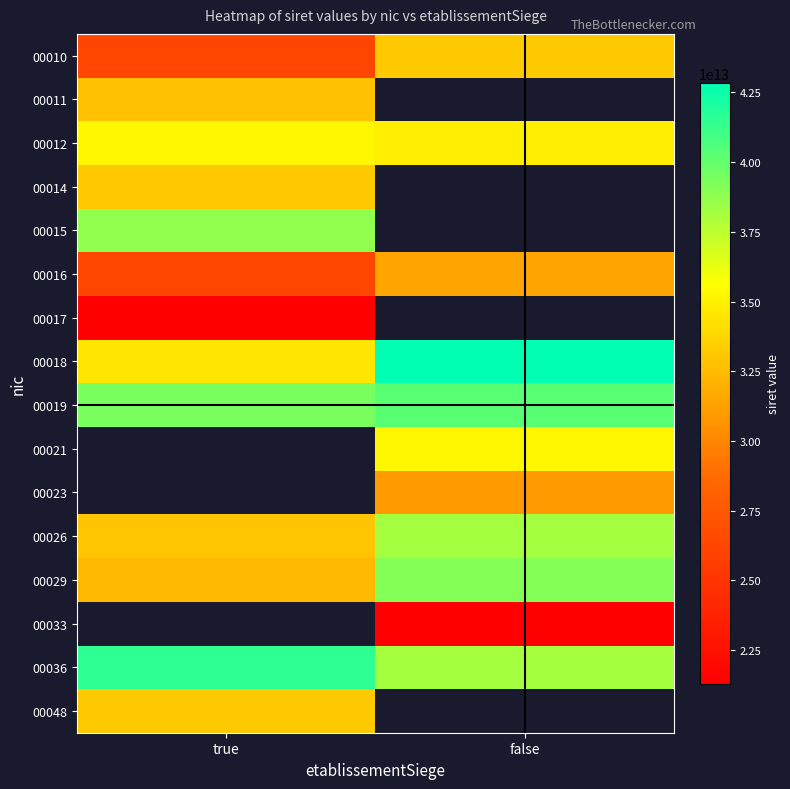

Rank the series by their maximum value, from lowest to highest.

00017, 00016, 00011, 00010, 00048, 00014, 00012, 00026, 00015, 00029, 00019, 00018, 00021, 00023, 00033, 00036